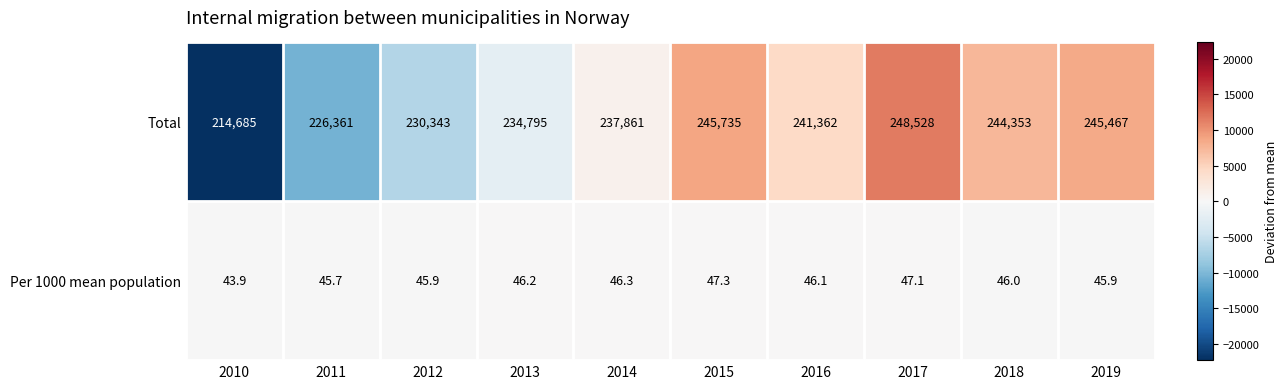

Which category has the highest value across all series?

2017